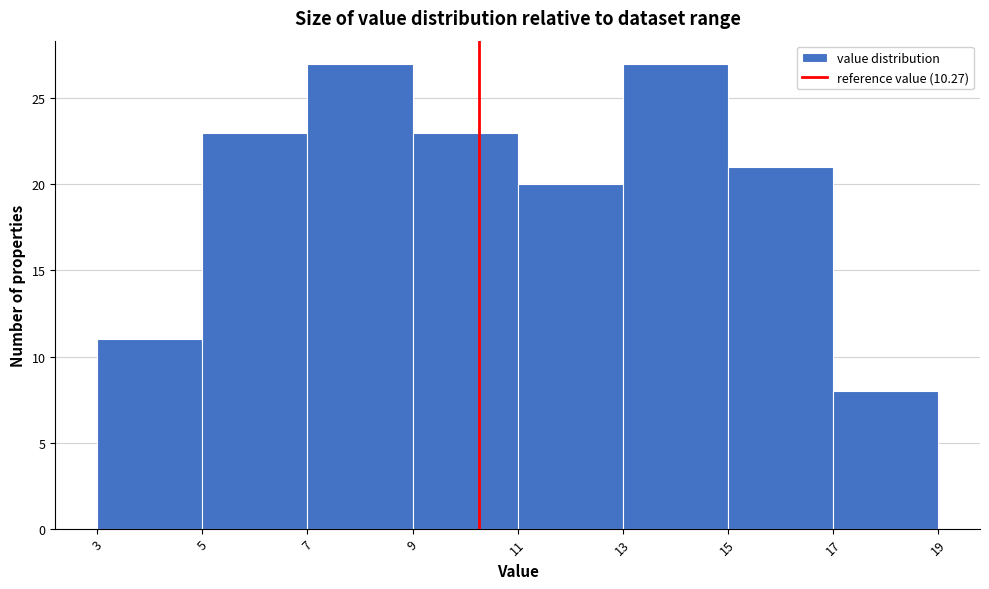

What is the height of the bar covering 3 to 5 on the x-axis? The values are not printed on the chart, so give them approximately, as read against the axis.

11